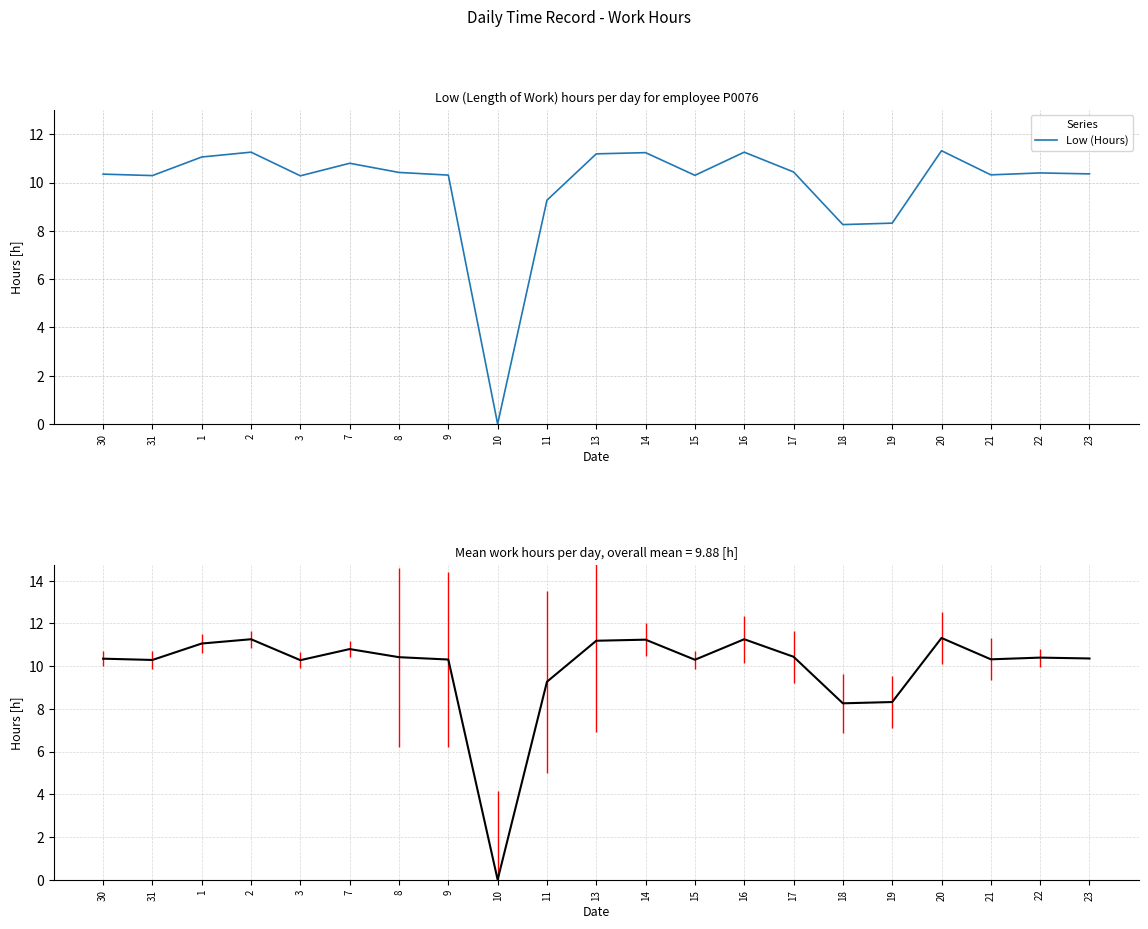

At which category does the data reach its first local valley?

31